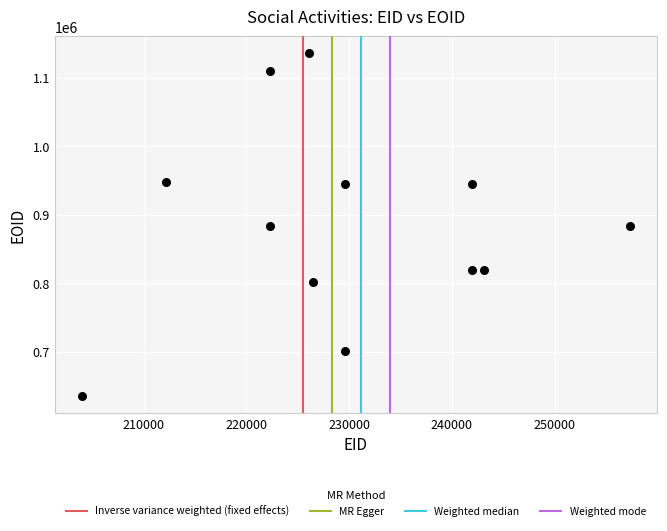

What is the range of X values (max minus min)?

53300